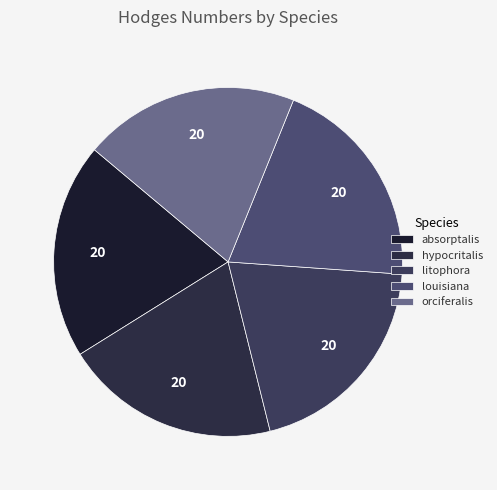

What percentage is the hypocritalis slice, to the nearest percent?

20%